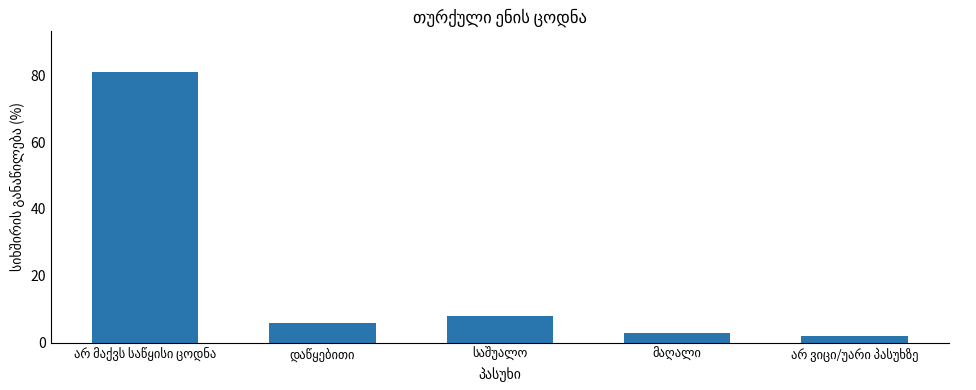

What is the maximum value shown in the chart?

81